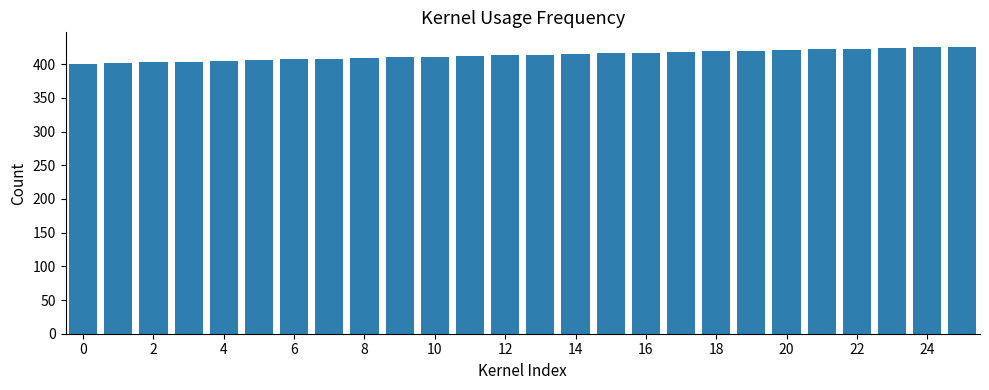

What is the value of the 15th bar from the left?

415